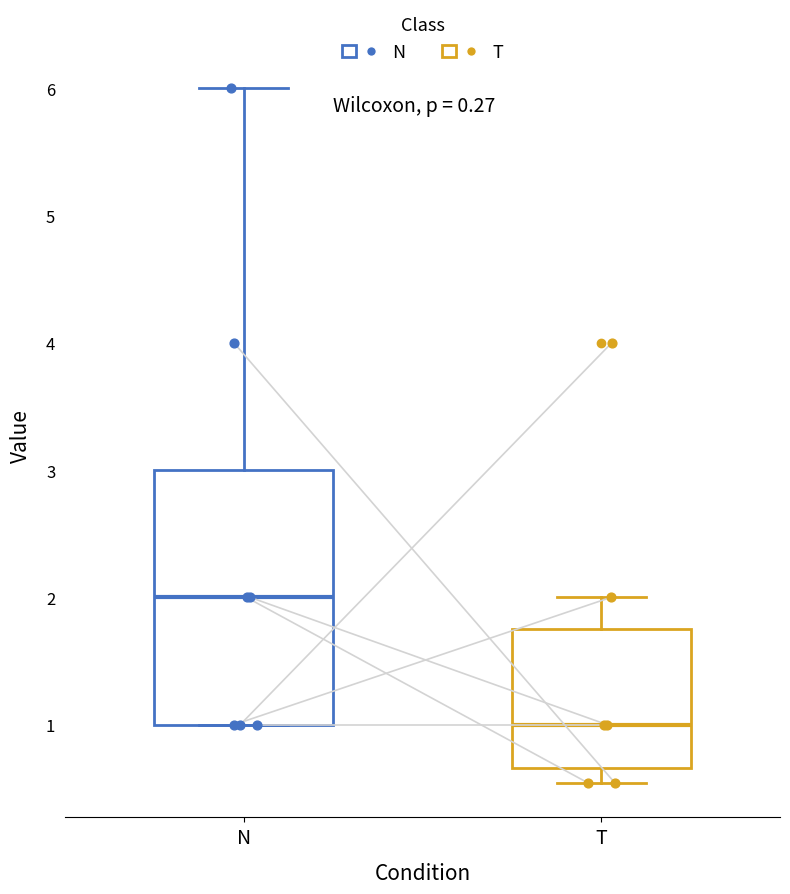

Which box is the tallest, from its lower edge to its upper edge?

N